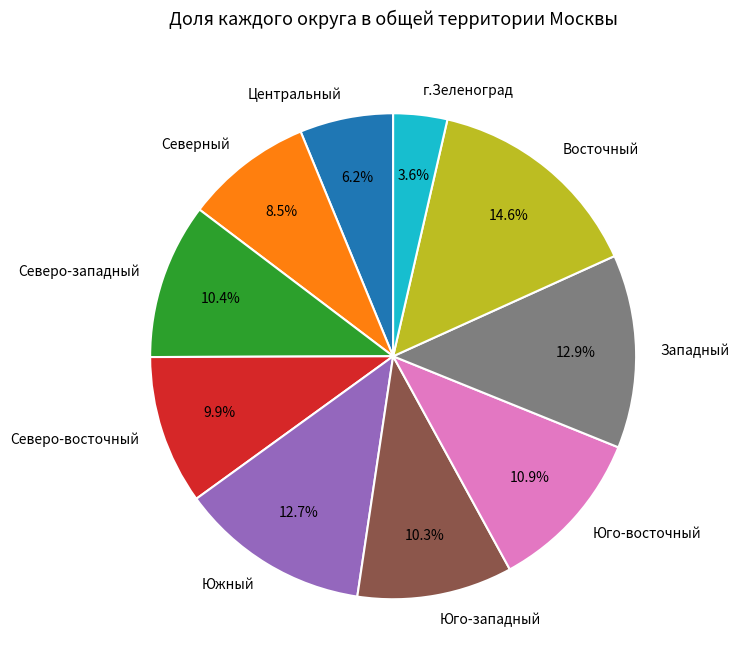

To the nearest percent, what is the difference between the largest and smallest slice percentages?

11%